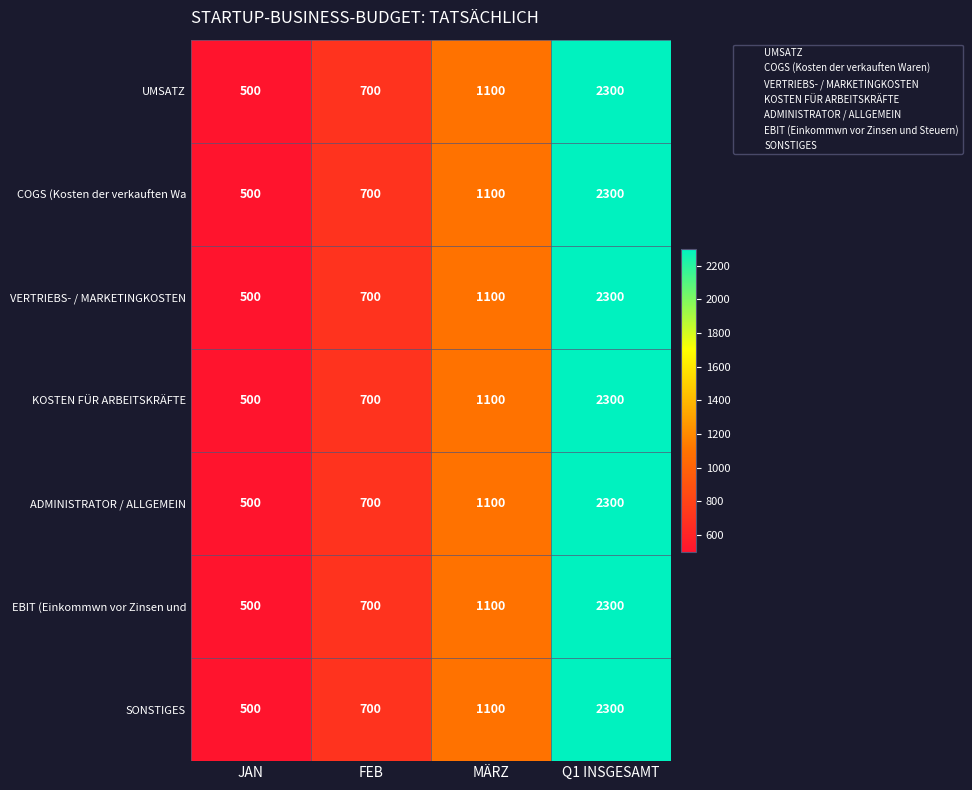

Count the number of data series in this chart.

7